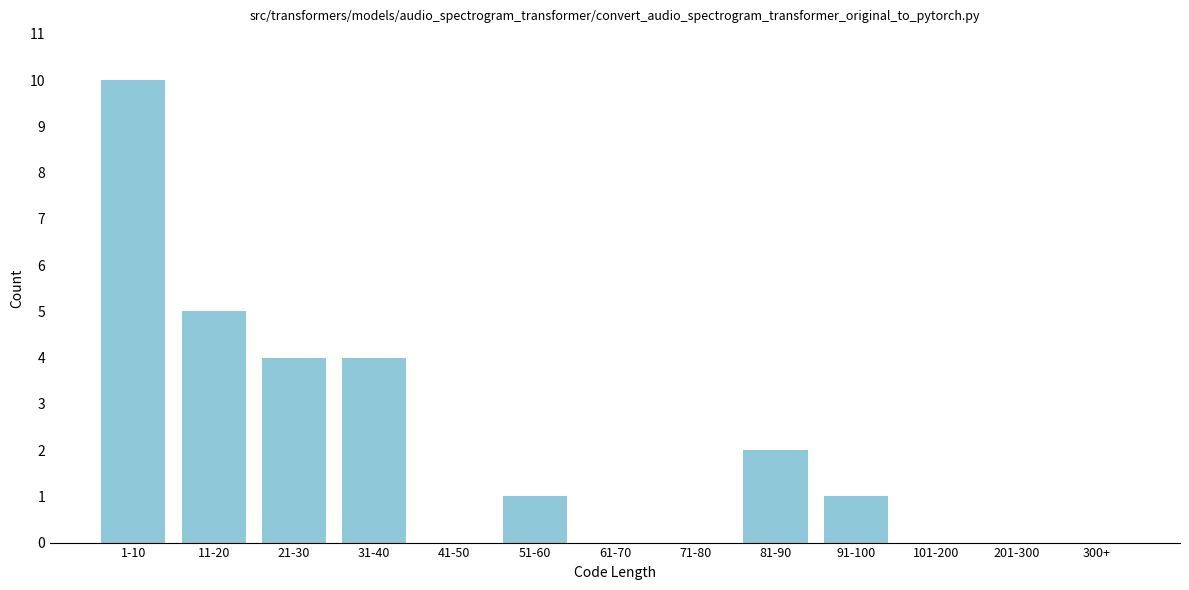

Reading left to right, extract all data points from this chart.

1-10=10	11-20=5	21-30=4	31-40=4	41-50=0	51-60=1	61-70=0	71-80=0	81-90=2	91-100=1	101-200=0	201-300=0	300+=0